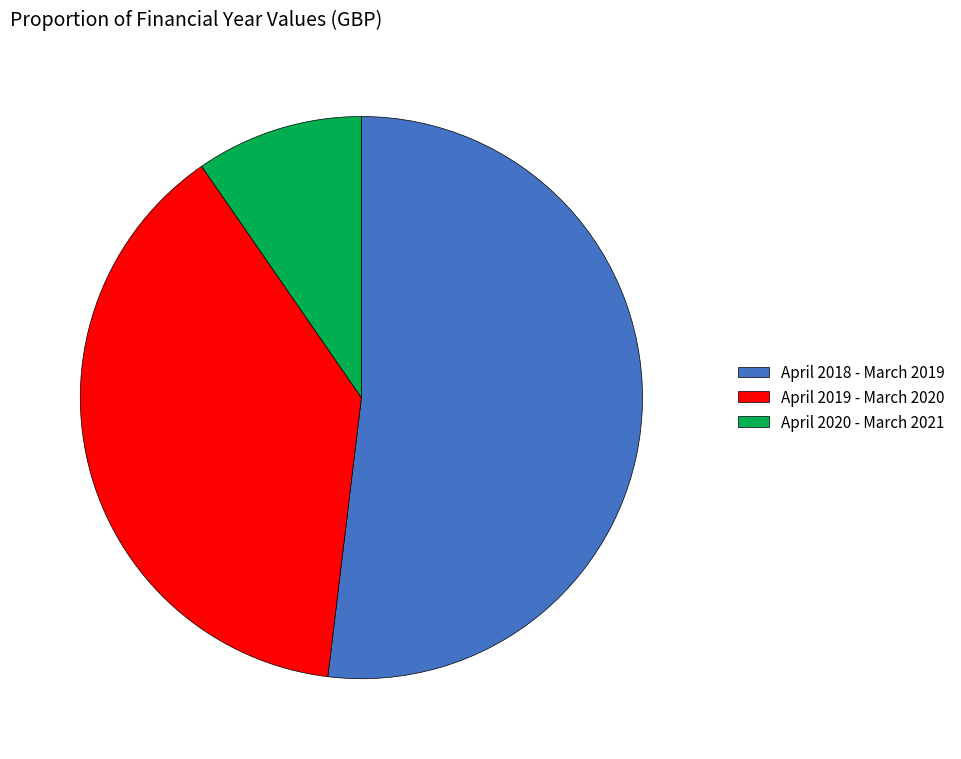

Combined, do April 2018 - March 2019 and April 2020 - March 2021 account for over 50%?

Yes